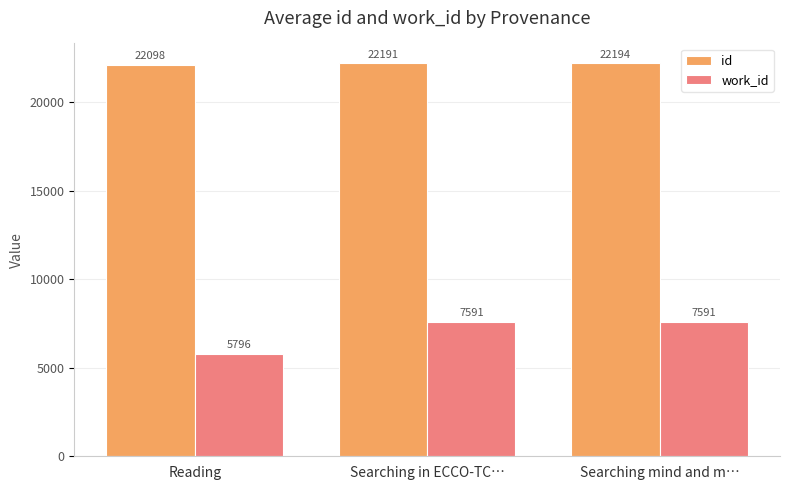

What is the difference between the highest and lowest values at Searching mind and m…?

14603.0